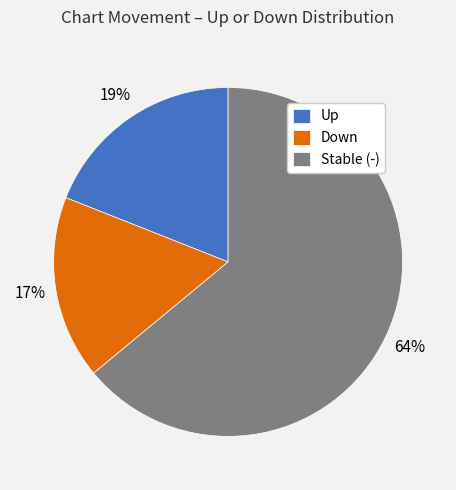

Approximately how many times larger is the value at Up compared to Stable (-)?

0.3